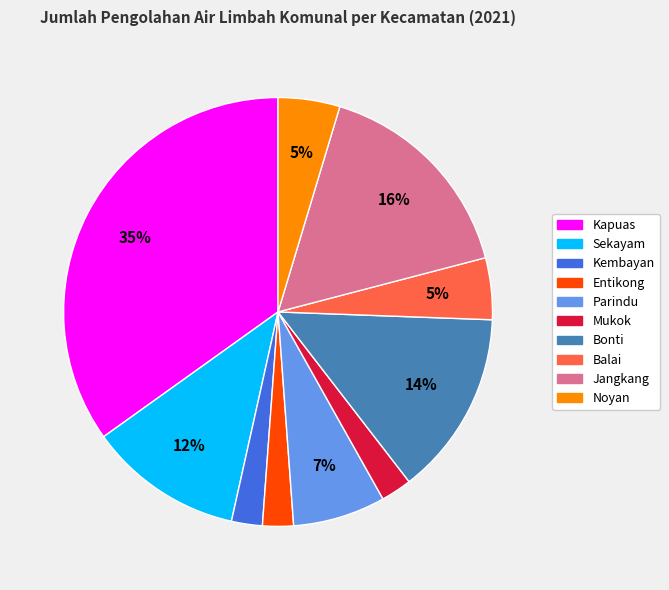

To the nearest percent, what is the average slice percentage?

10%